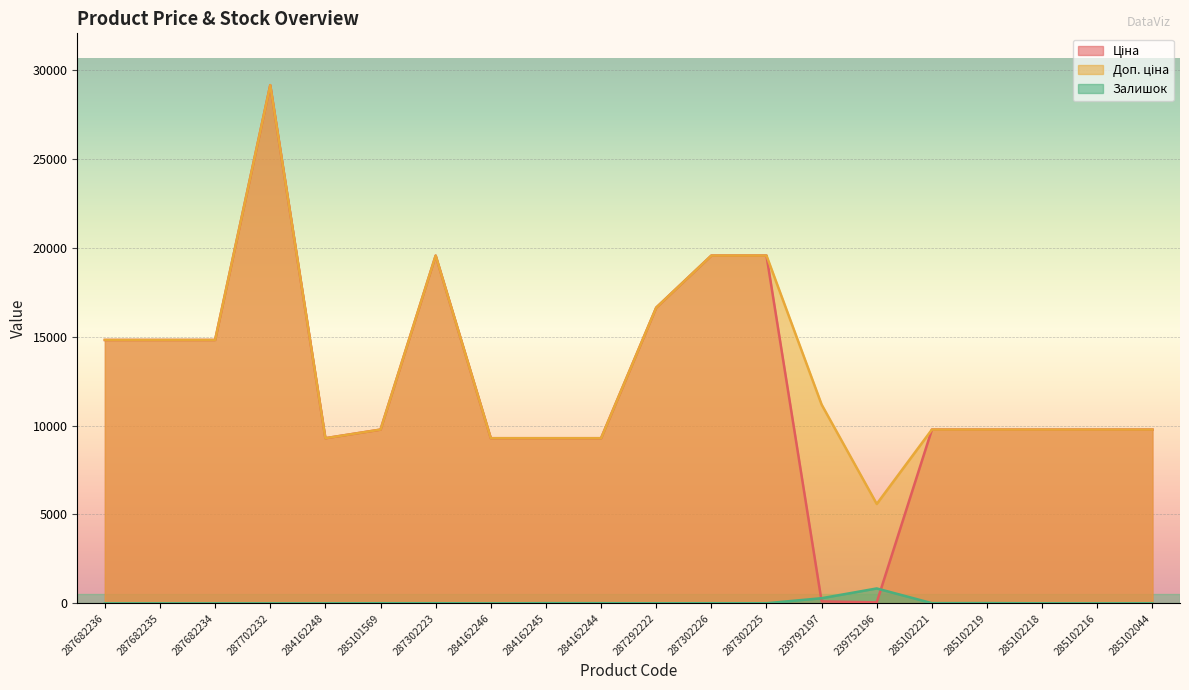

What is the maximum value for Ціна?

29152.3